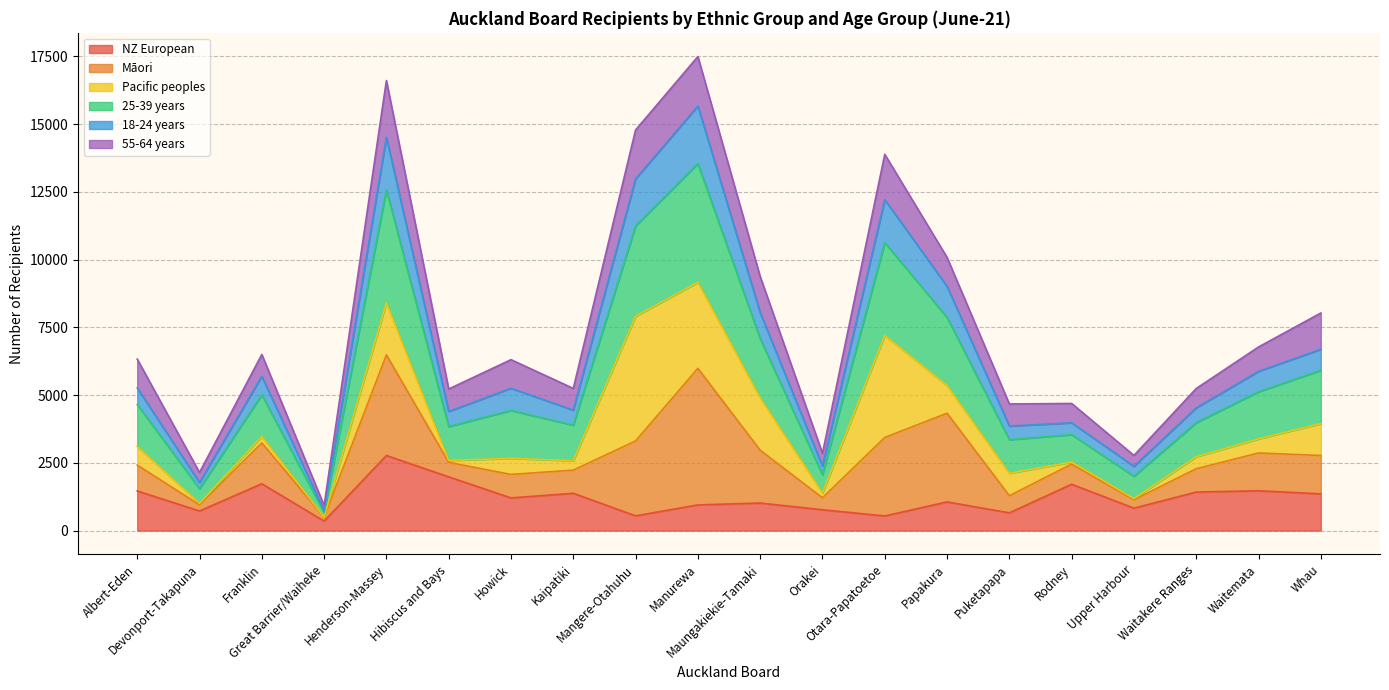

What position from the right is Waitakere Ranges?

3